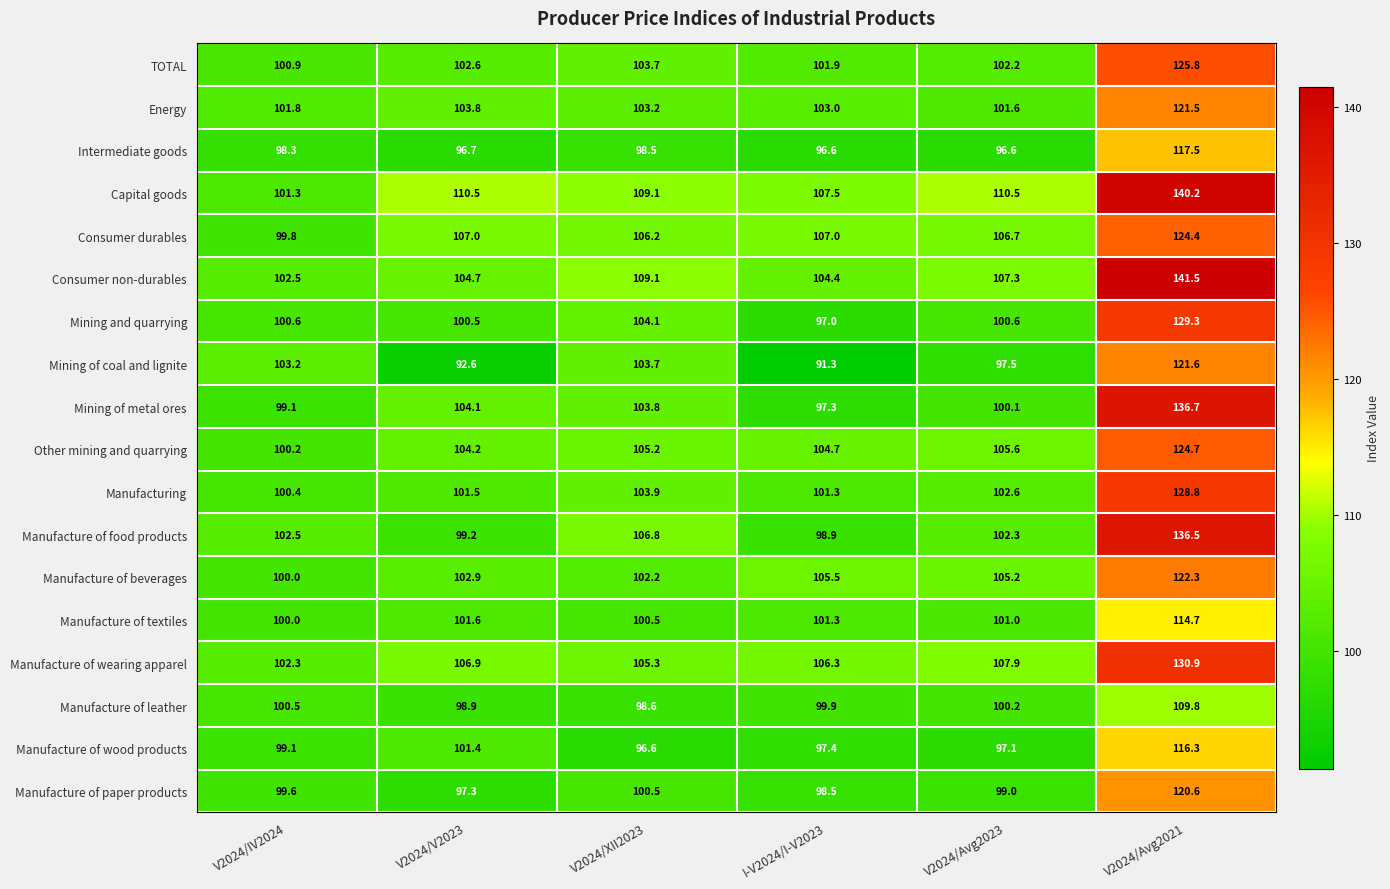

Which series has the largest total across all categories?

Capital goods